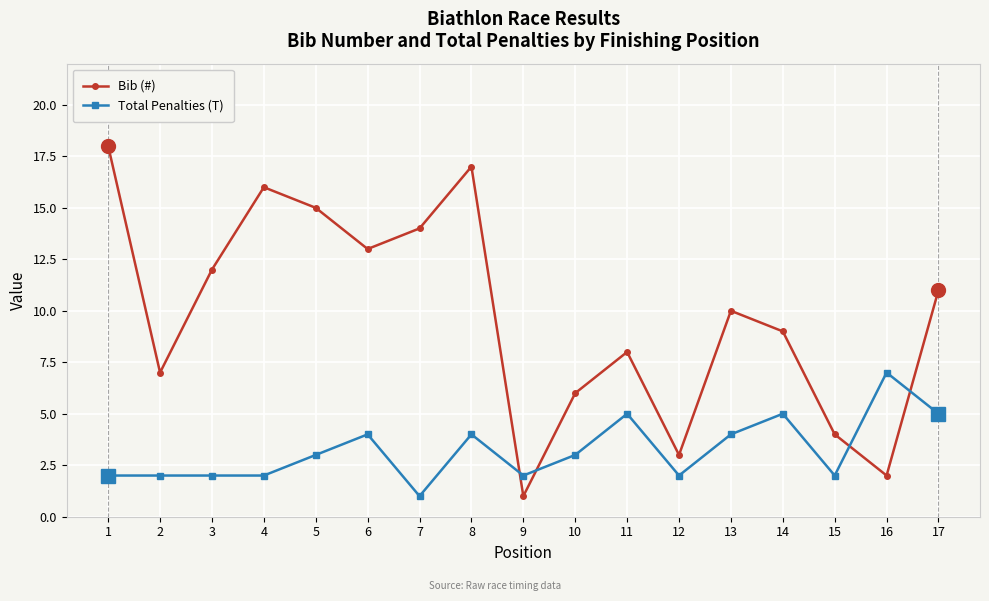

What is the total value across all series at 3?

14